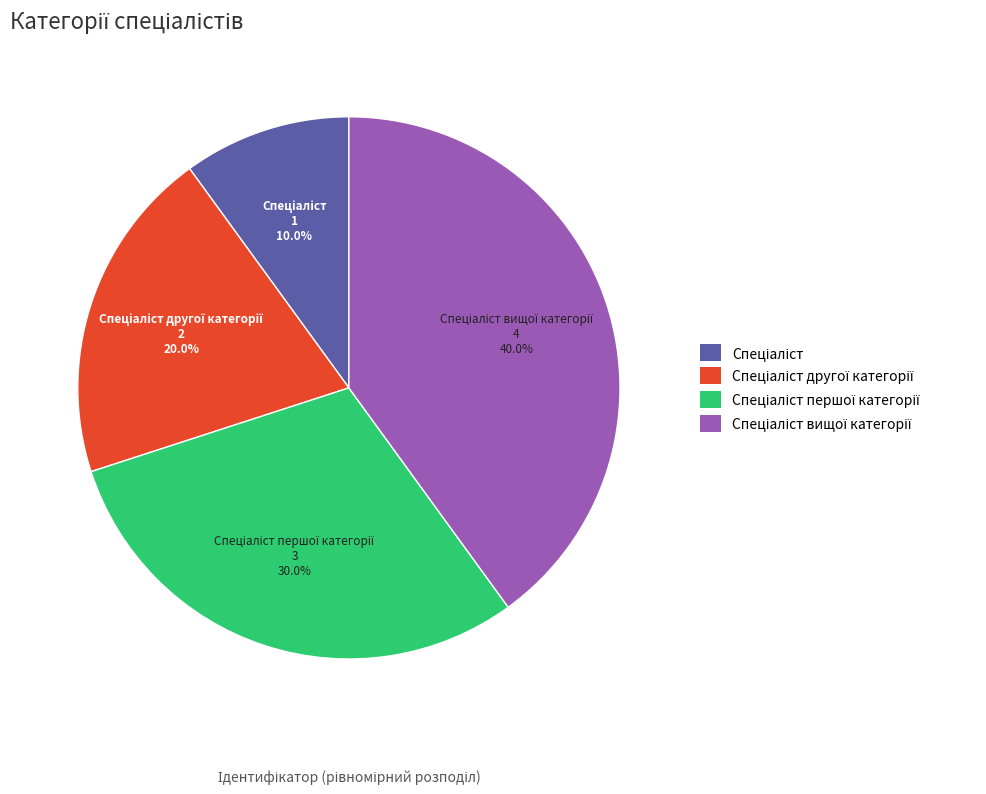

How many segments does this pie chart have?

4